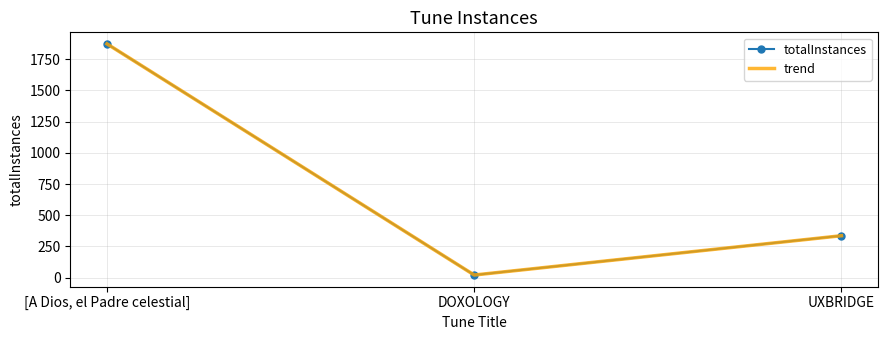

Between DOXOLOGY and UXBRIDGE, which is larger?

UXBRIDGE